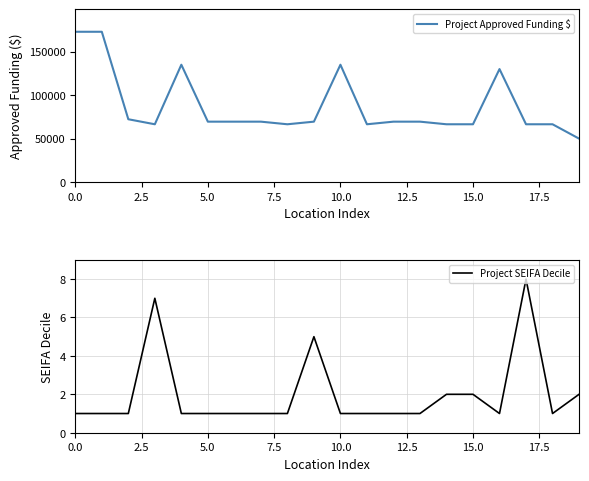

What is the highest value of the Project Approved Funding $ series?

172900